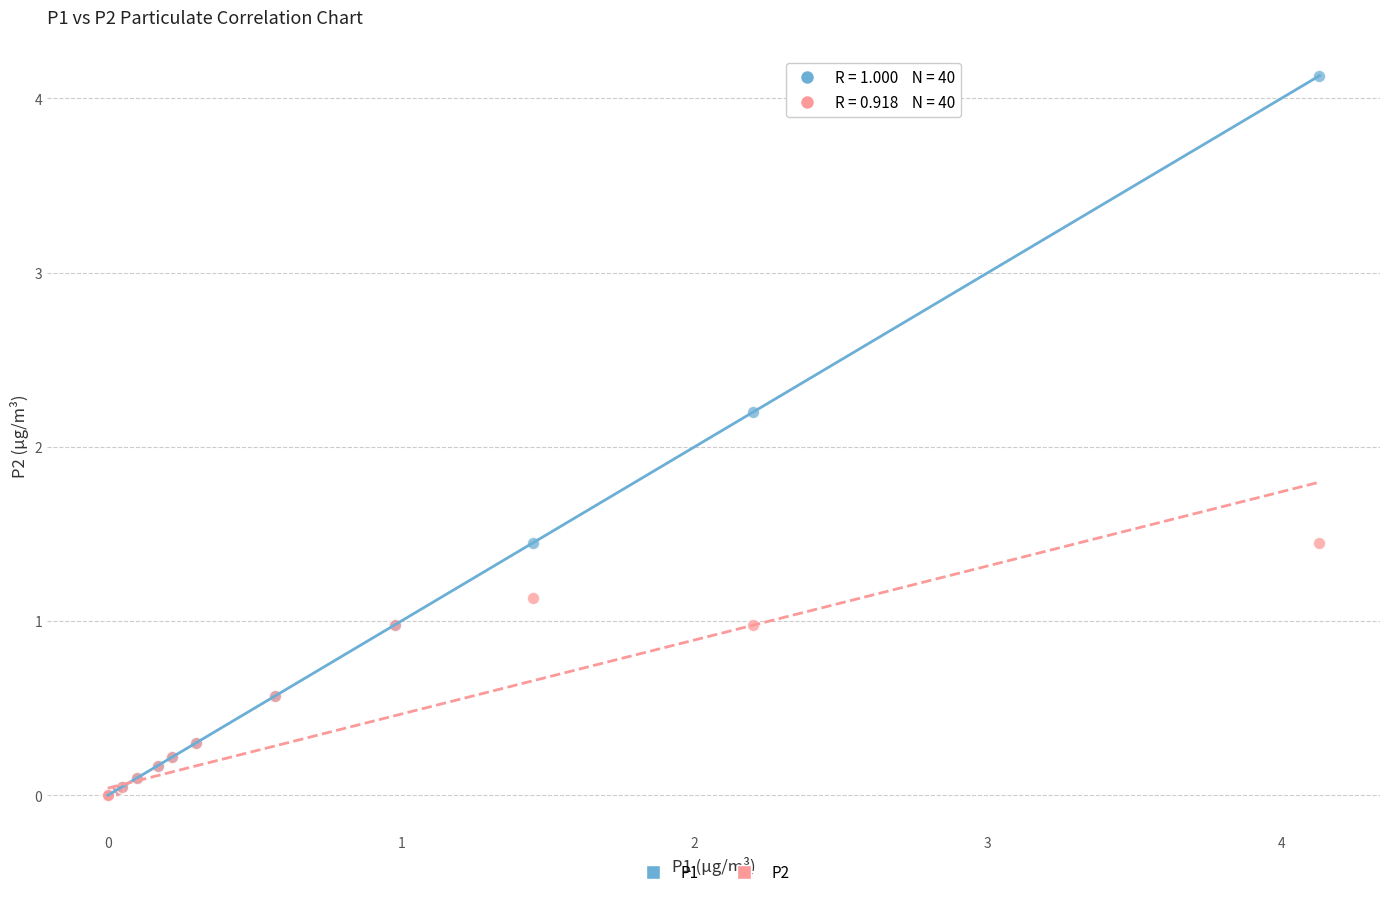

Across all series, what Y value is closest to 2?

2.2